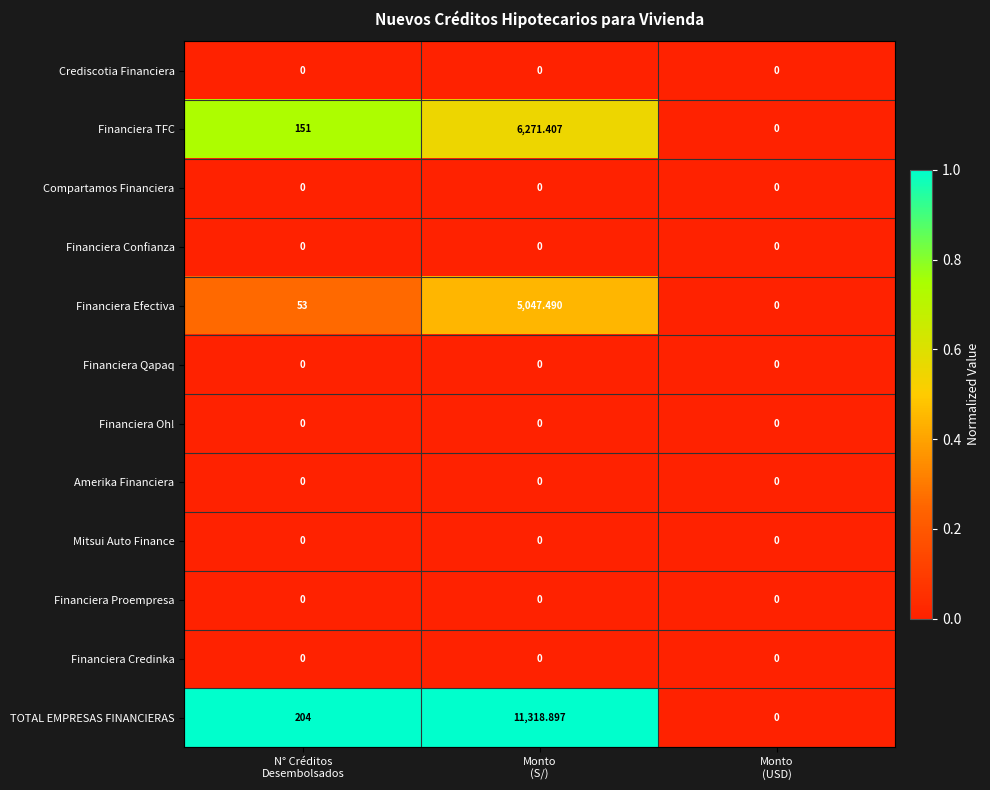

Which series has the widest spread of values?

TOTAL EMPRESAS FINANCIERAS